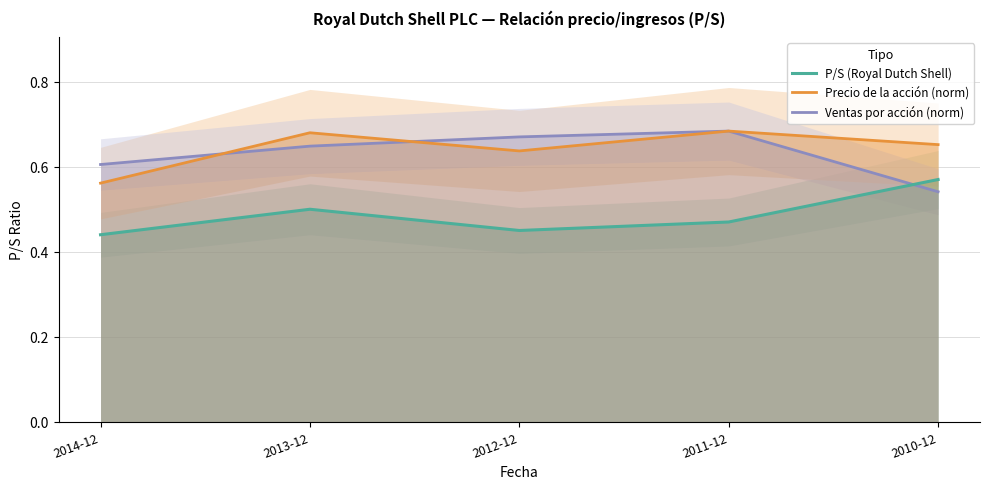

What is the value of the Precio de la acción (norm) point at the 5th from the left?

0.7